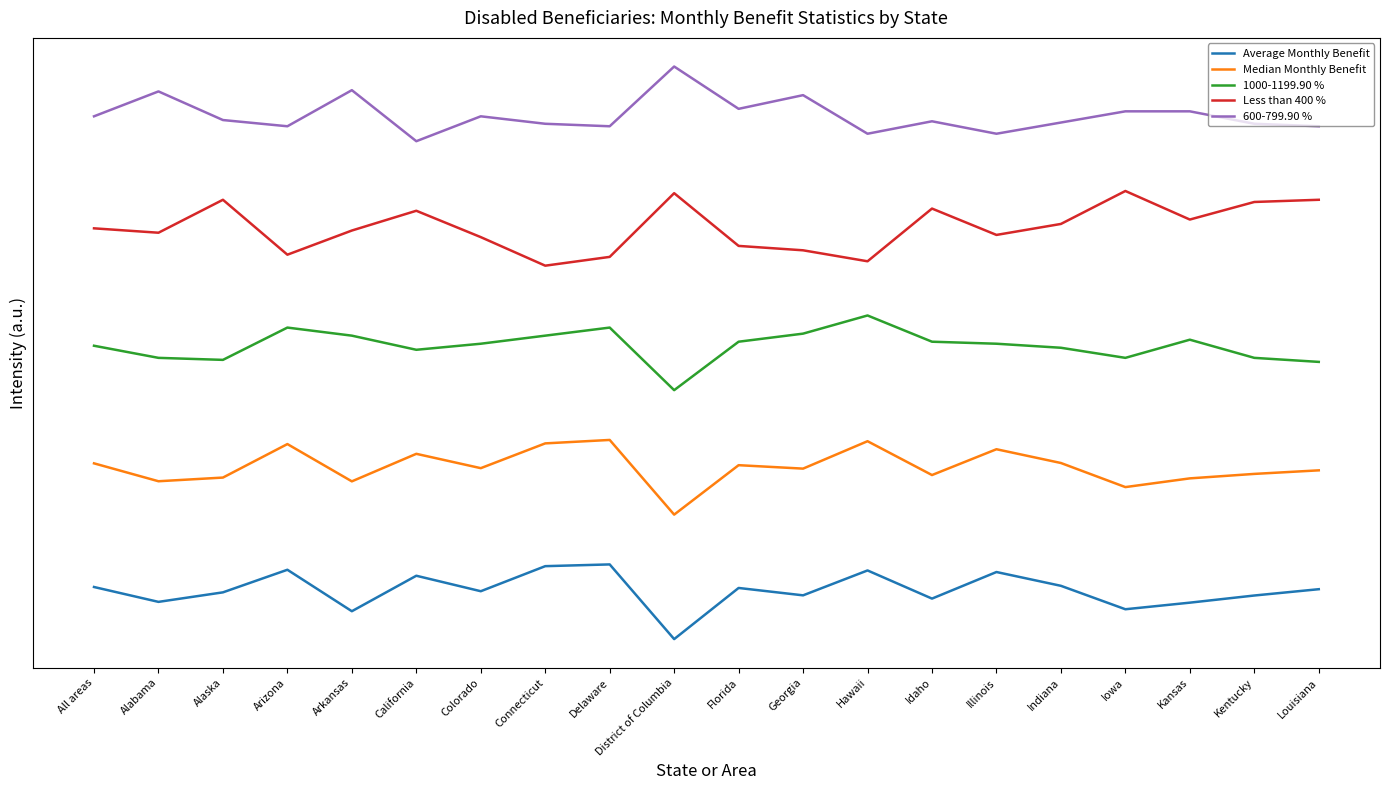

Is the value of 600-799.90 % at Kentucky greater than the value of Less than 400 % at Hawaii?

Yes